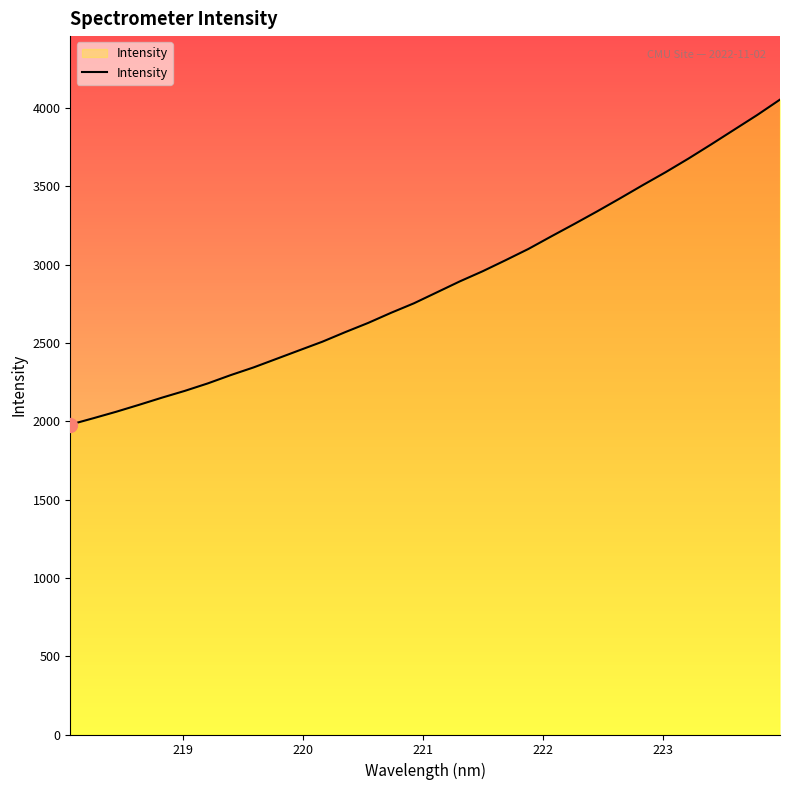

What is the maximum value shown in the chart?

4053.7